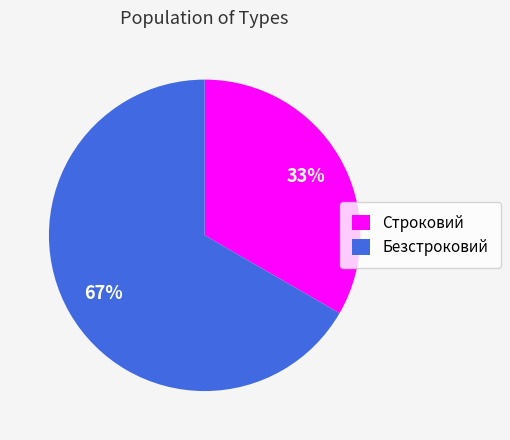

Count the number of slices in the pie.

2